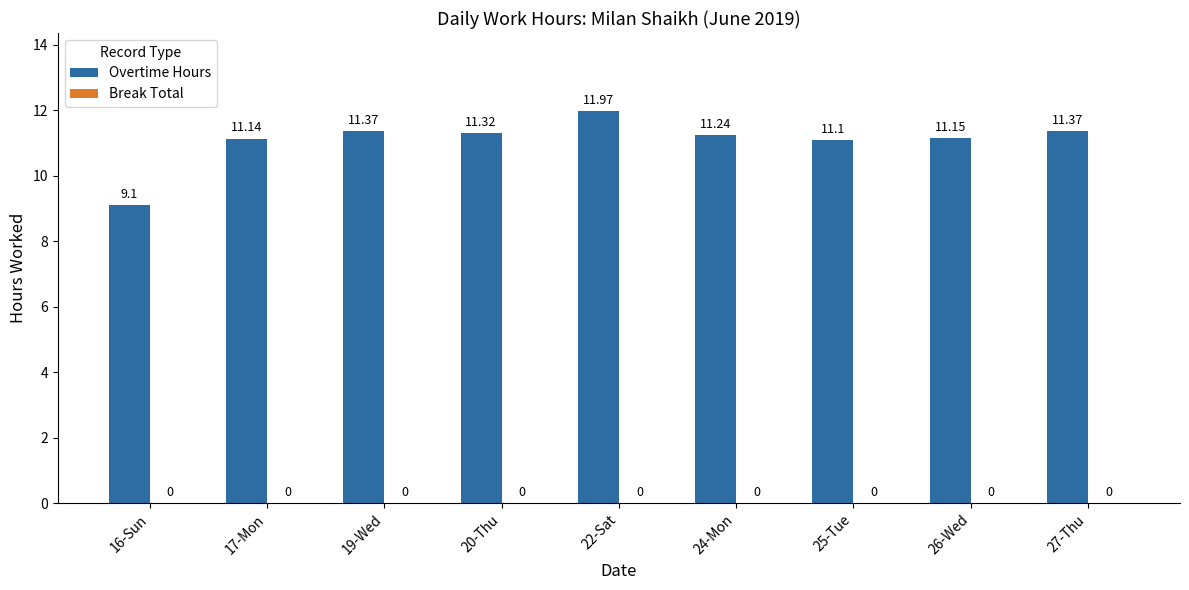

What is the ratio of the value at 25-Tue to the value at 24-Mon?

1.0